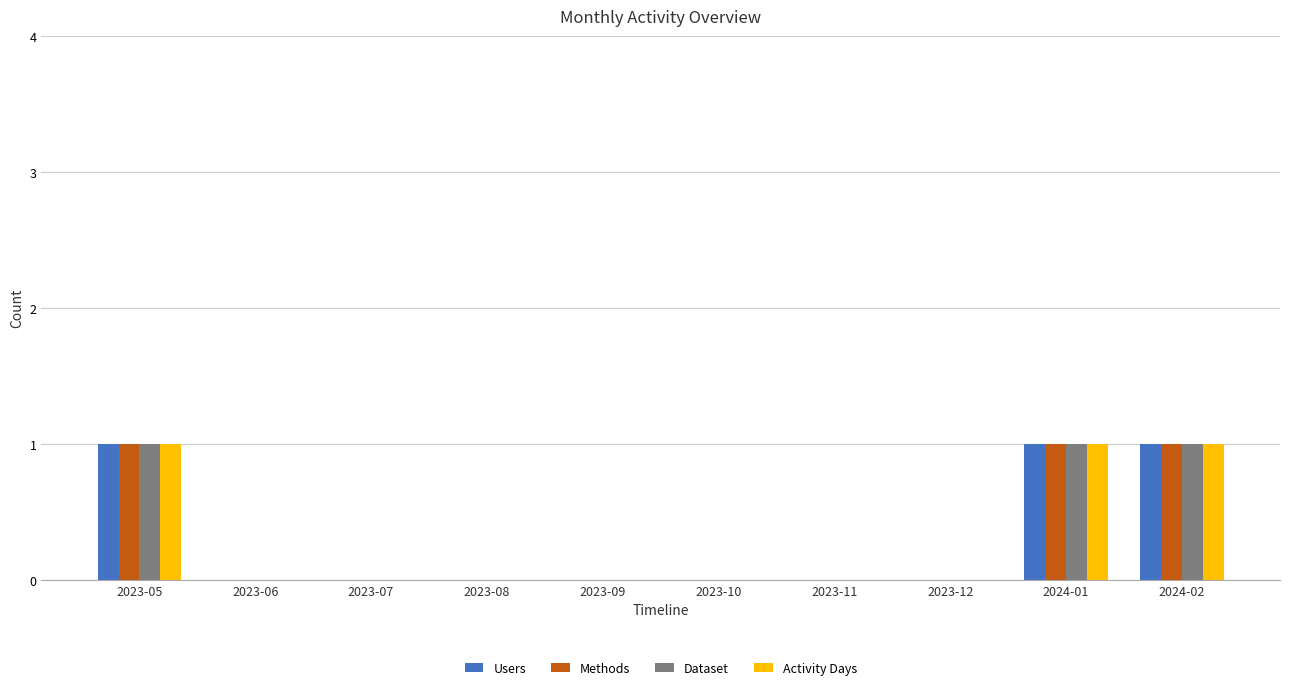

What are all the series names shown in the legend?

Users, Methods, Dataset, Activity Days